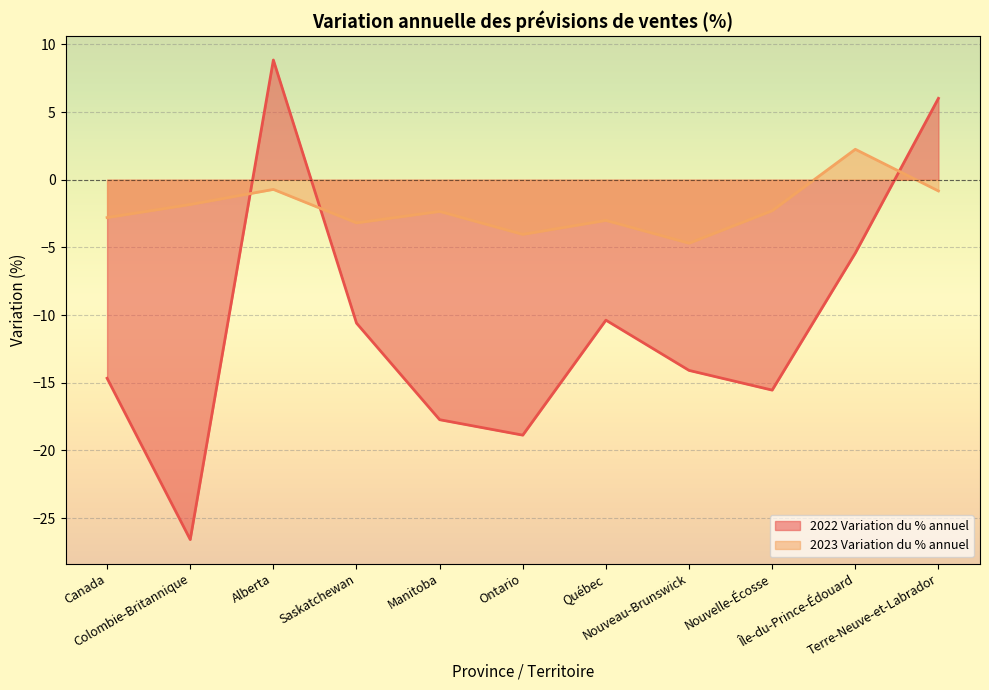

Which has a higher value, Nouvelle-Écosse or Manitoba?

Nouvelle-Écosse